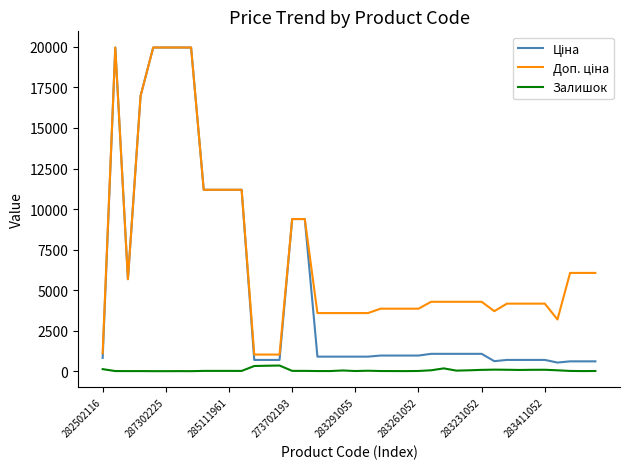

What is the maximum value shown in the chart?

19964.2